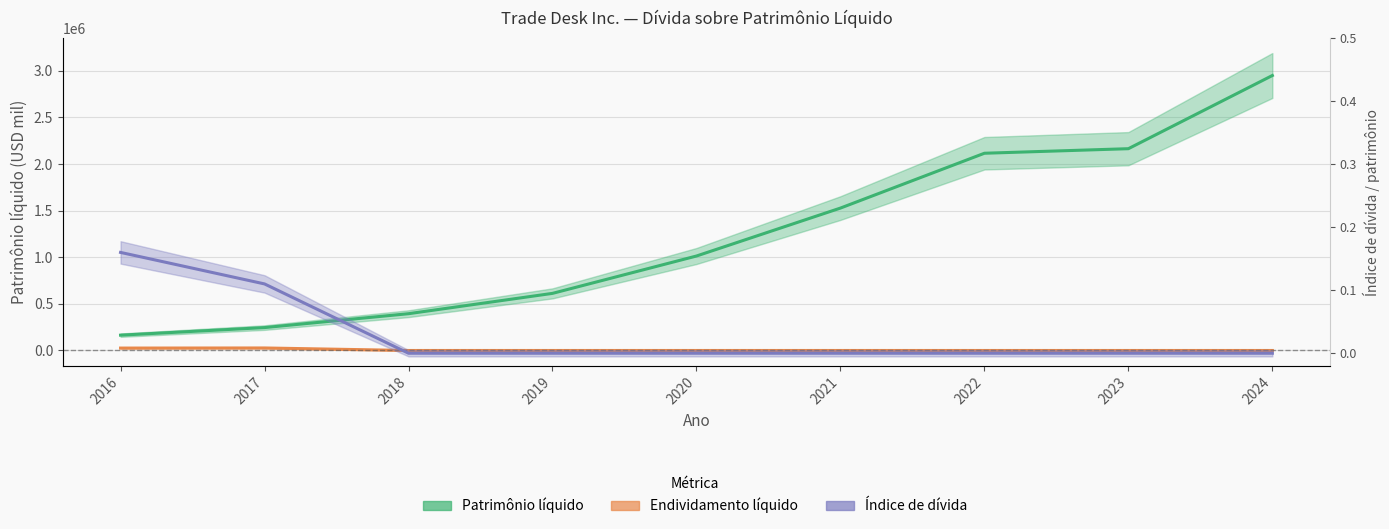

Reading left to right, transcribe all the data shown in this chart.

Patrimônio líquido: 2016=164380.0	2017=245583.0	2018=394567.0	2019=612517.0	2020=1013145.0	2021=1527306.0	2022=2115339.0	2023=2164219.0	2024=2949145.0
Endividamento líquido: 2016=25847.0	2017=27000.0	2018=0.0	2019=0.0	2020=0.0	2021=0.0	2022=0.0	2023=0.0	2024=0.0
Índice de dívida: 2016=0.2	2017=0.1	2018=0.0	2019=0.0	2020=0.0	2021=0.0	2022=0.0	2023=0.0	2024=0.0